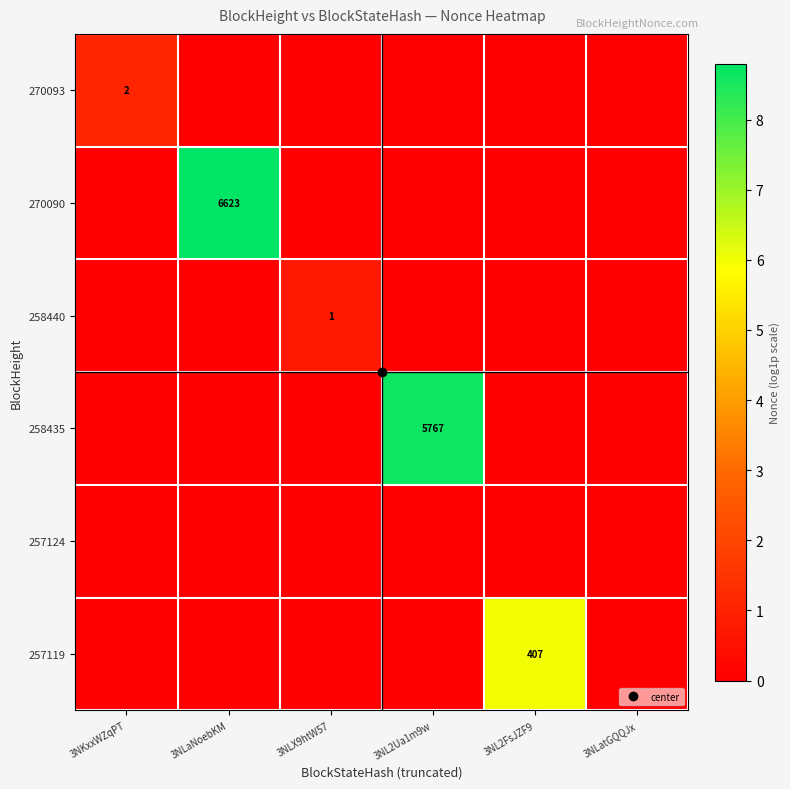

What is the difference between the maximum and minimum values in the 257119 series?

6.0